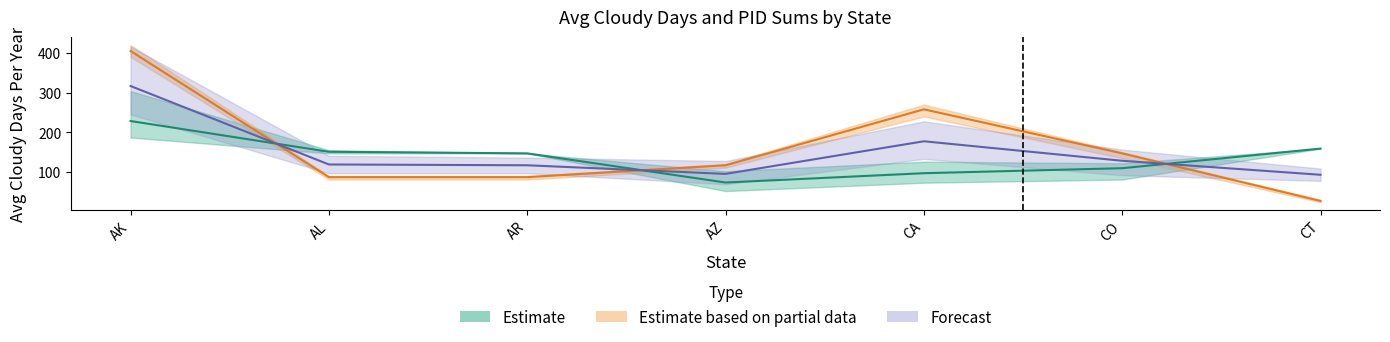

At which category does PID Lower reach its first local peak?

CA